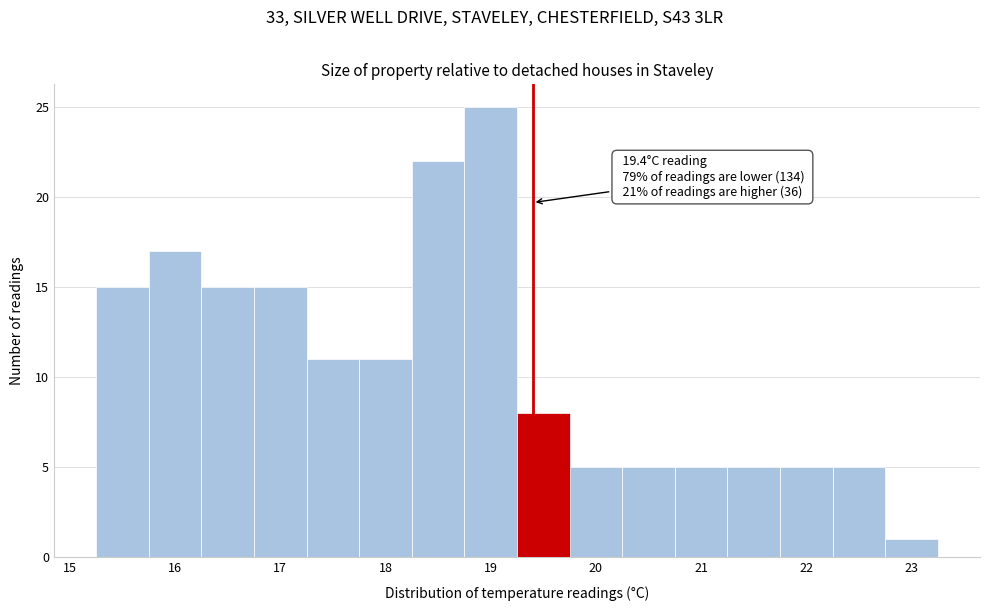

Over which range of the x-axis is the bar tallest?

18.75 to 19.25